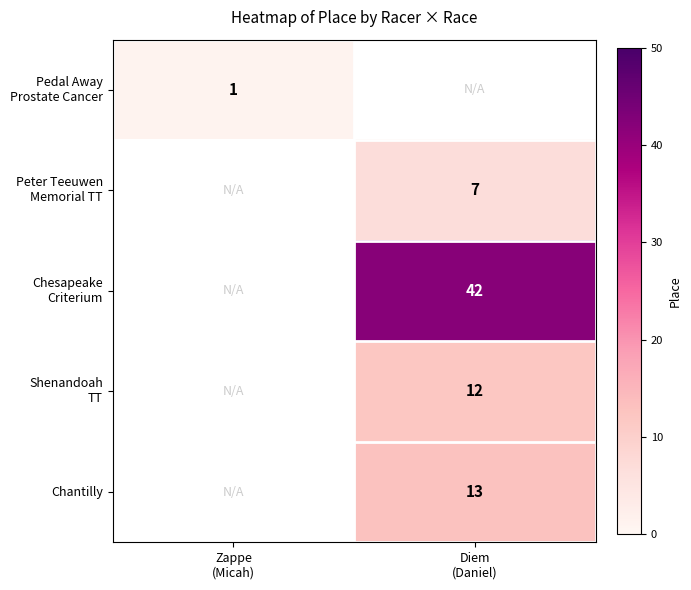

Count the number of categories in the chart.

2